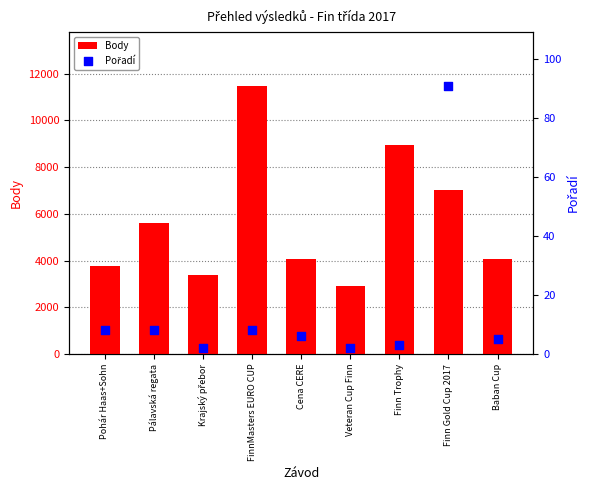

Is the value of Pořadí at Veteran Cup Finn greater than the value of Body at Finn Gold Cup 2017?

No